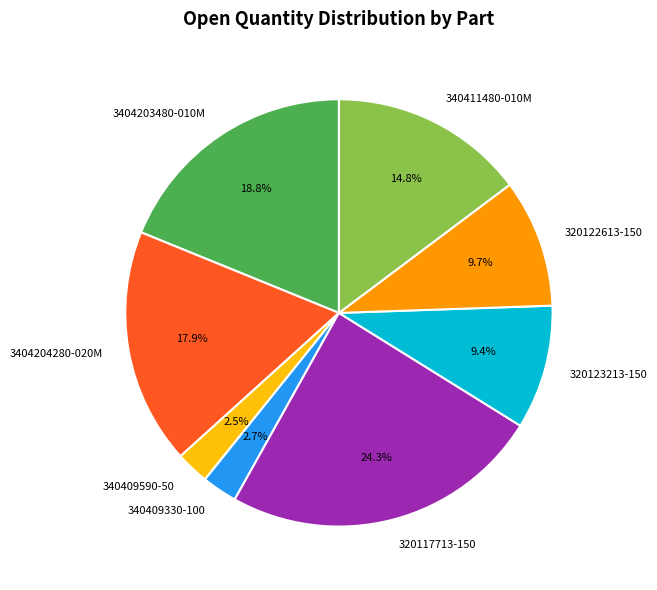

Is 340409590-50 the majority of the pie?

No